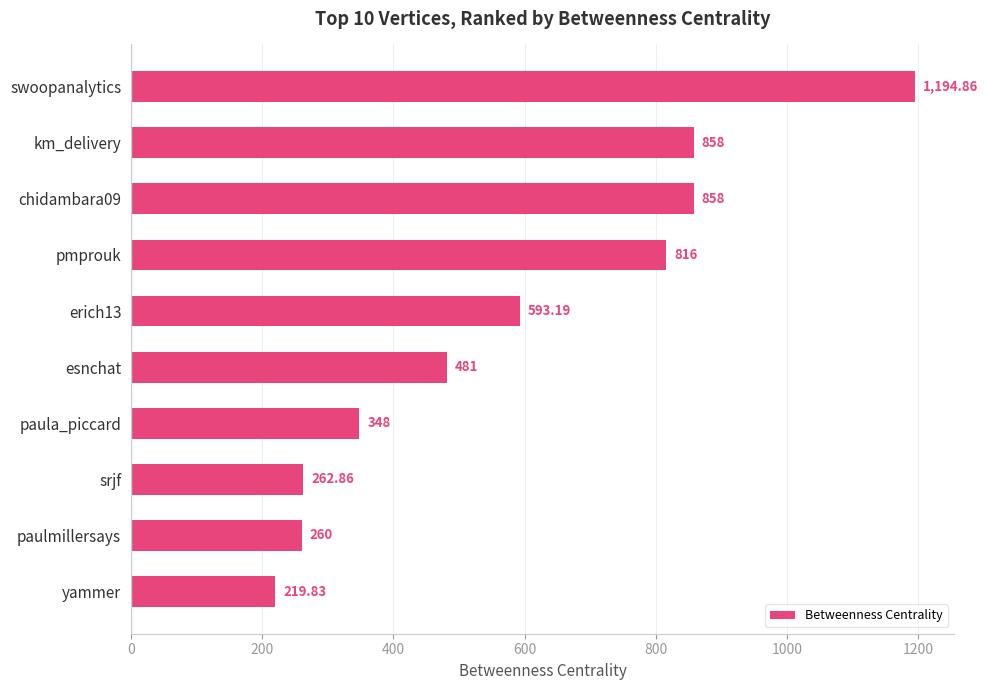

What is the ratio of the value at chidambara09 to the value at swoopanalytics?

0.7